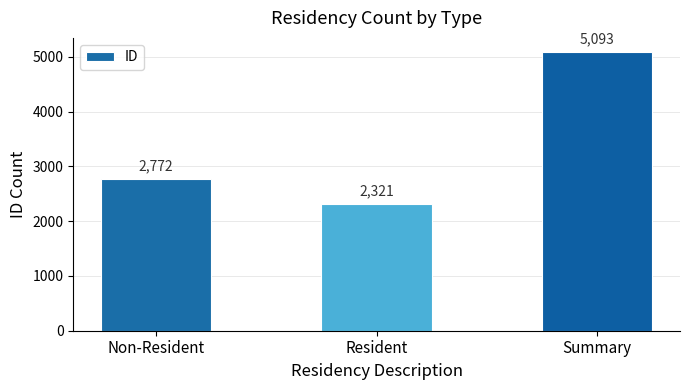

Approximately how many times larger is the value at Resident compared to Summary?

0.5